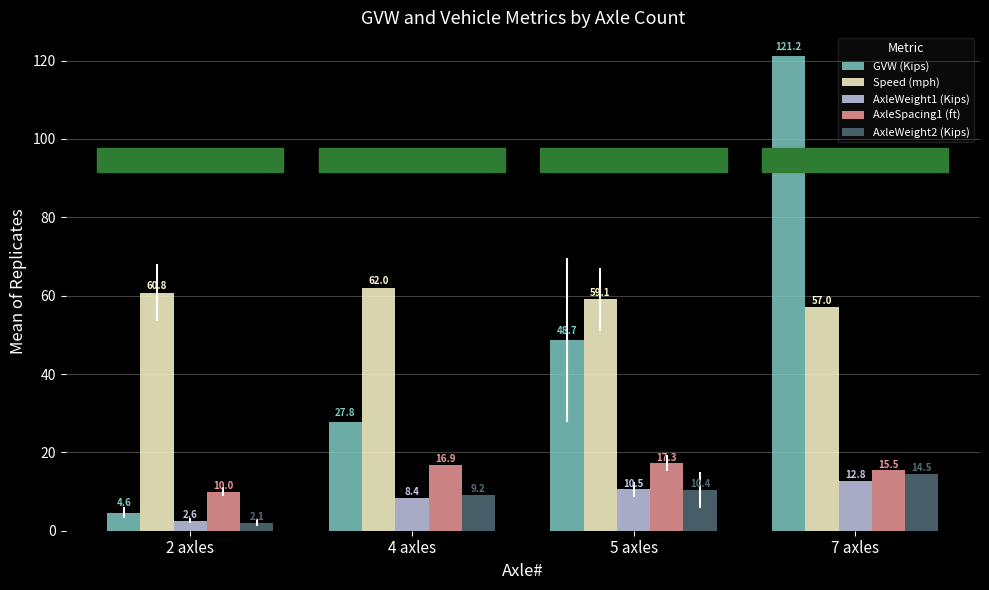

Which category has the lowest value in the Speed (mph) series?

7 axles